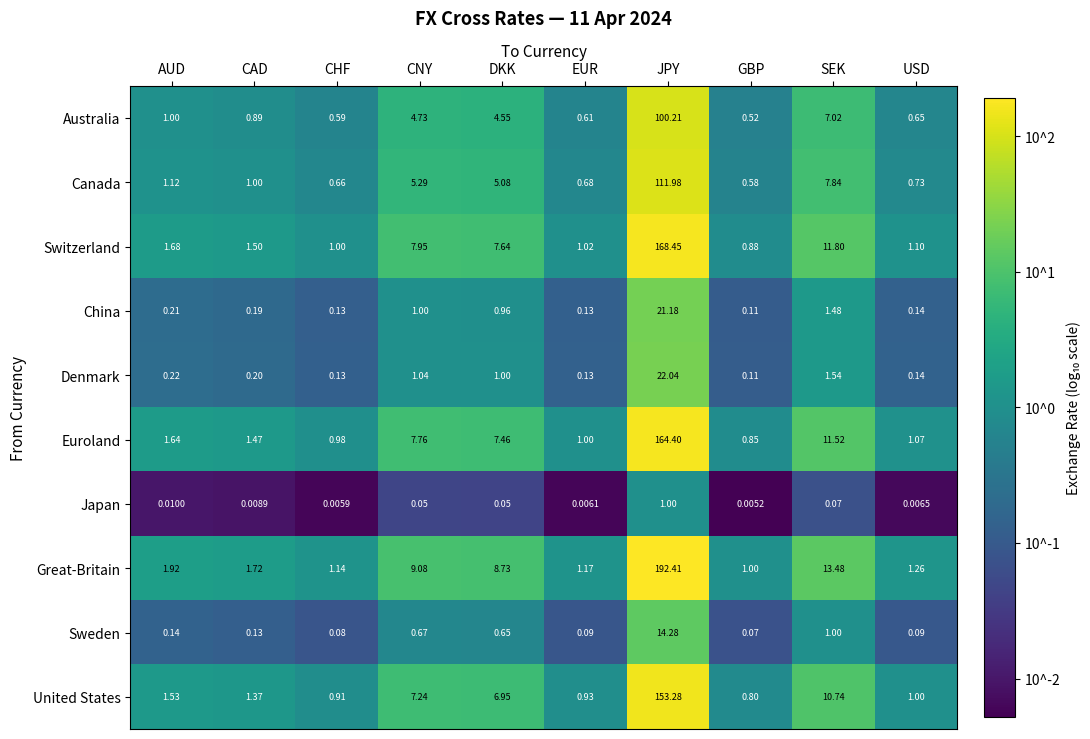

Which series has the largest range (max minus min)?

Great-Britain